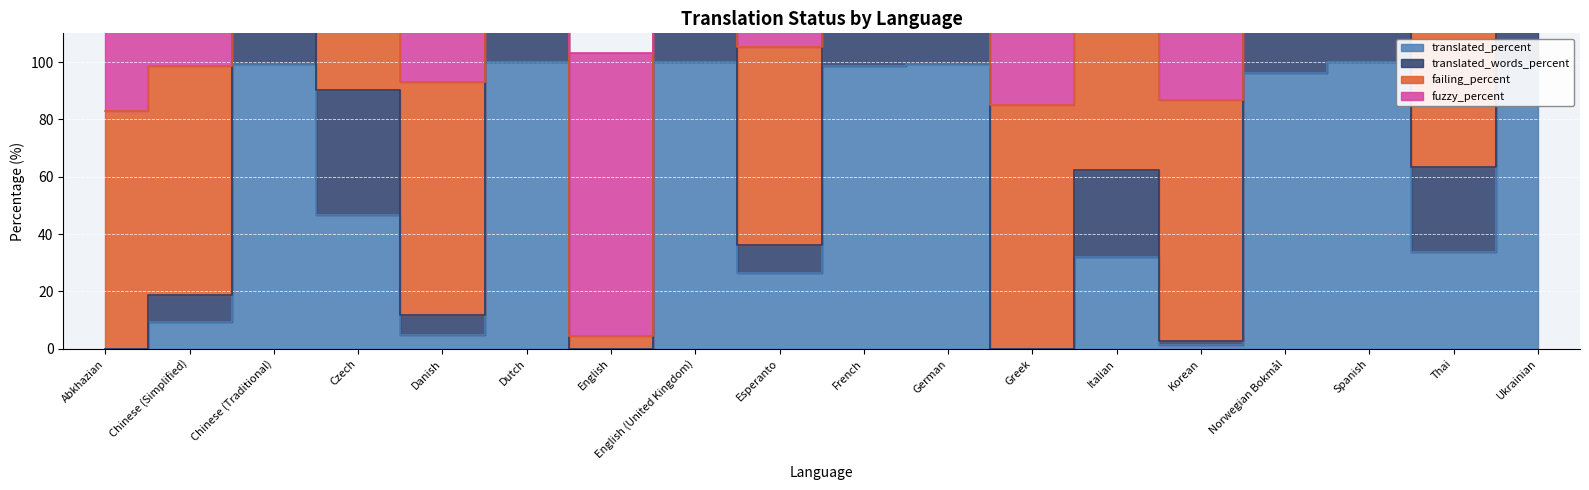

What is the sum of all translated_words_percent values?

1872.9